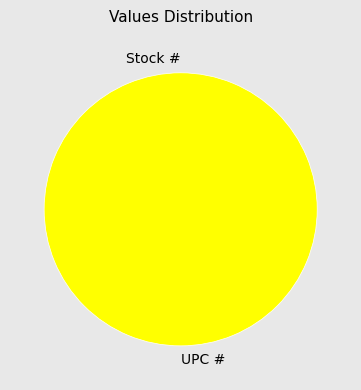

Which has a higher value, UPC # or Stock #?

UPC #